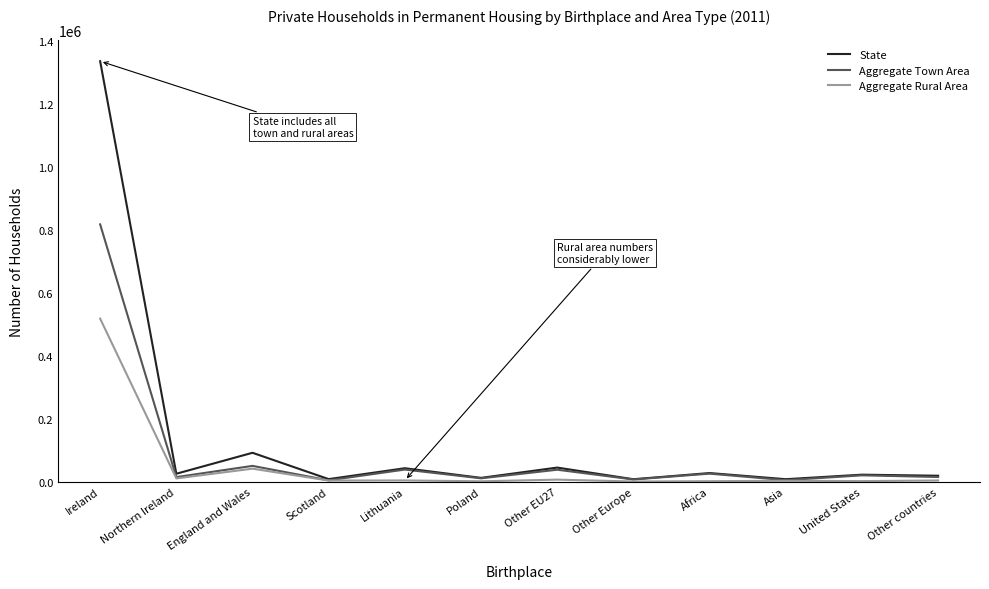

What is the minimum value shown in the chart?

812